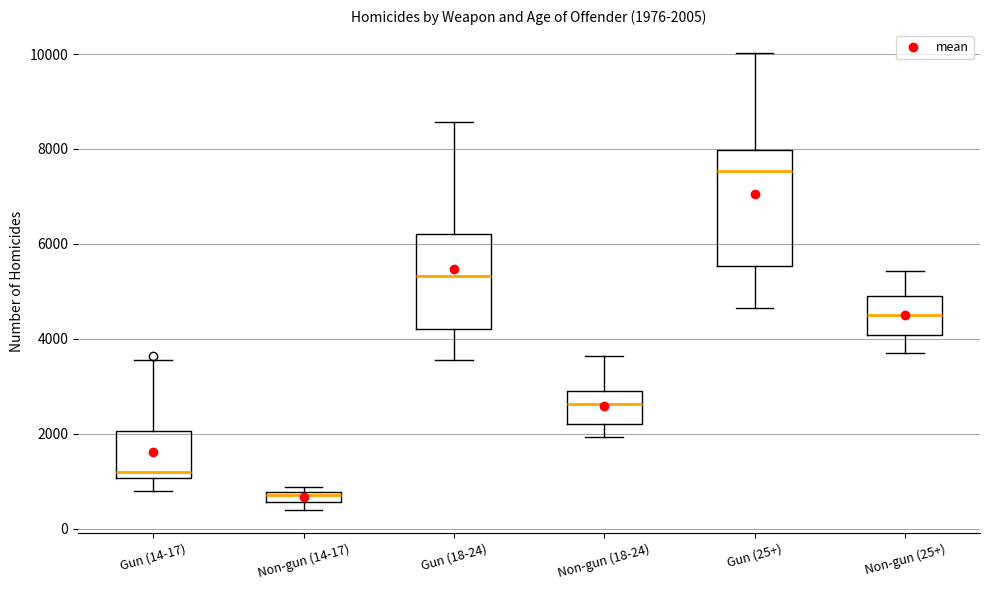

Which box is the tallest, from its lower edge to its upper edge?

Gun (25+)